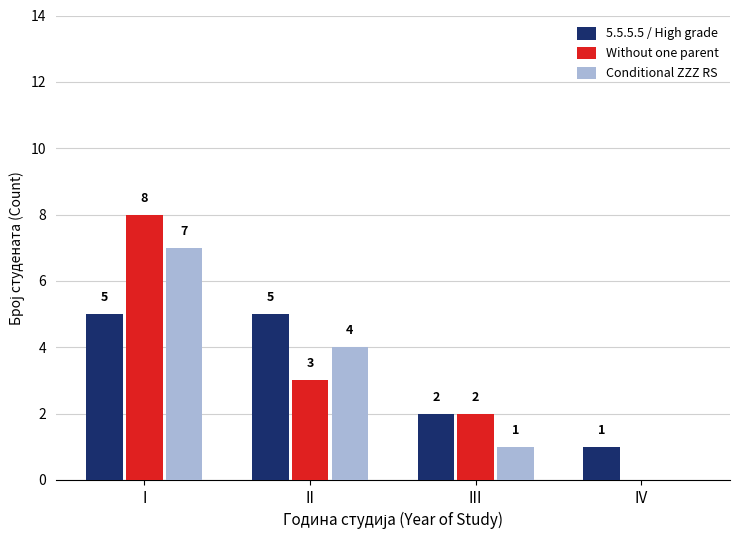

Read the Without one parent value at I.

8